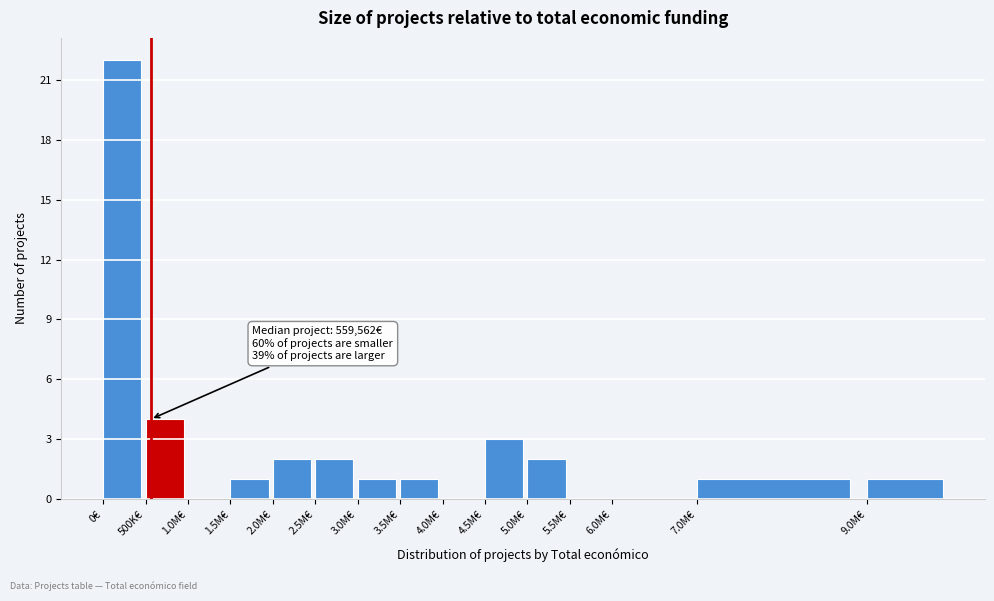

Reading right to left, extract all data points from this chart.

9.0M€=1	7.0M€=1	6.0M€=0	5.5M€=0	5.0M€=2	4.5M€=3	4.0M€=0	3.5M€=1	3.0M€=1	2.5M€=2	2.0M€=2	1.5M€=1	1.0M€=0	500K€=4	0€=22